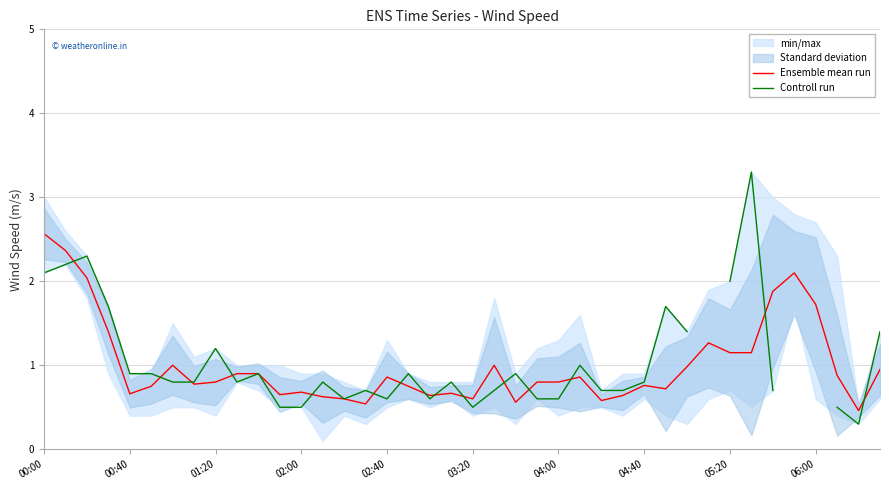

What is the highest value of the Ensemble mean run series?

2.6